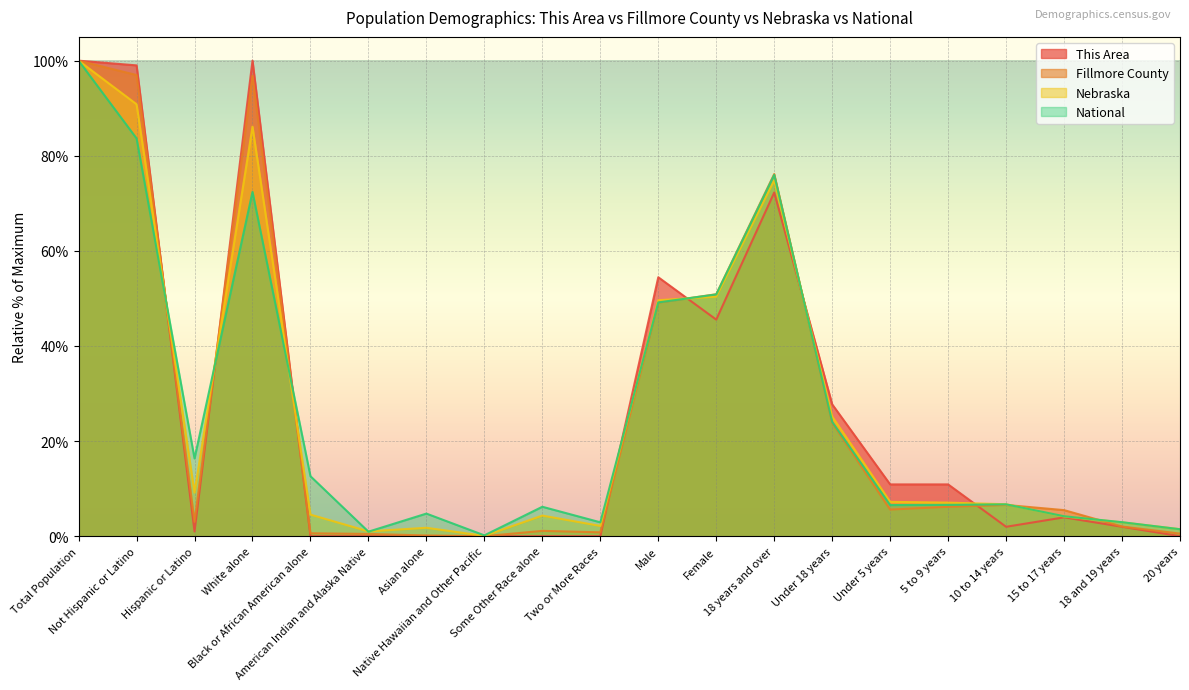

Where is This Area nearest to the value 50?

Female